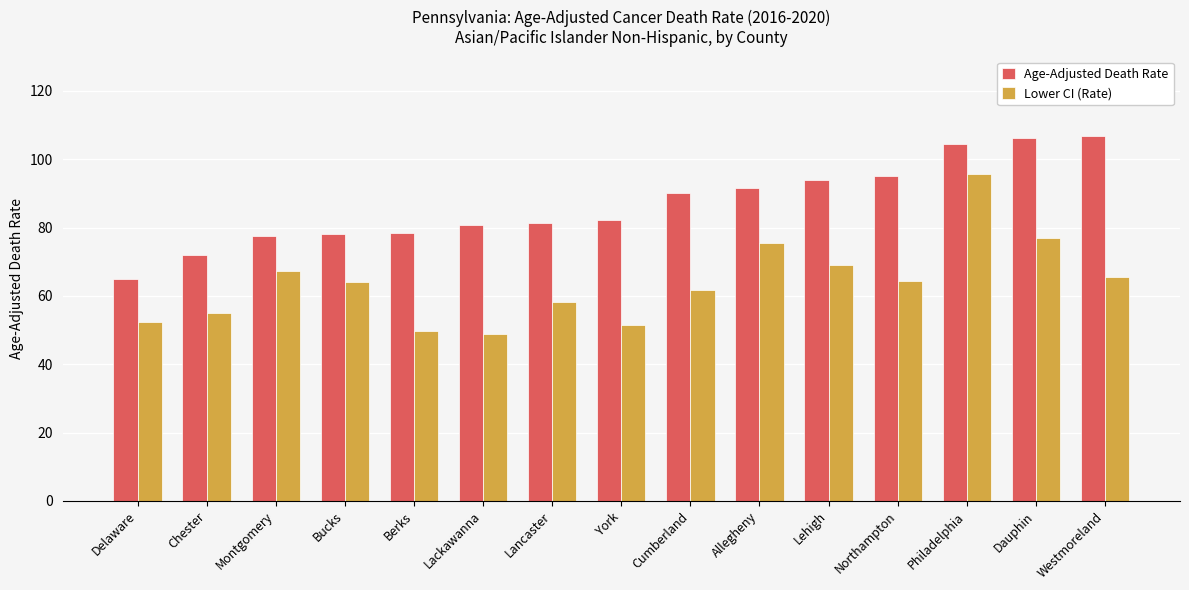

What is the difference between the highest and lowest values at Montgomery?

10.1